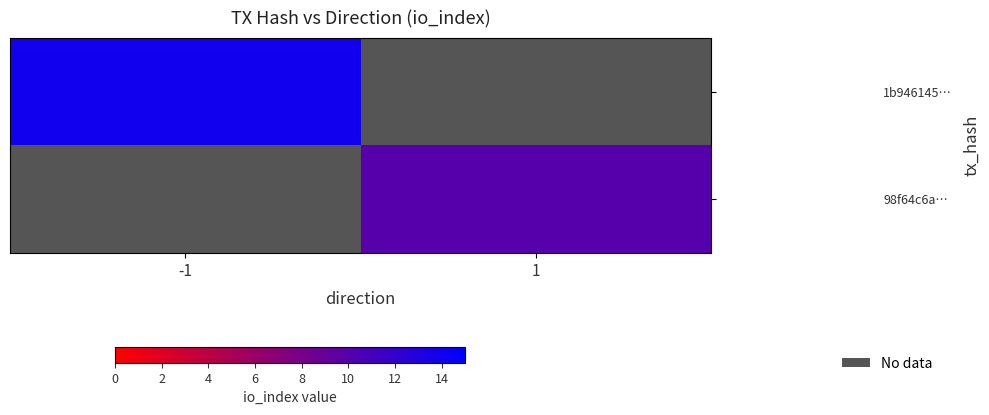

Which series has the largest range (max minus min)?

98f64c6a…